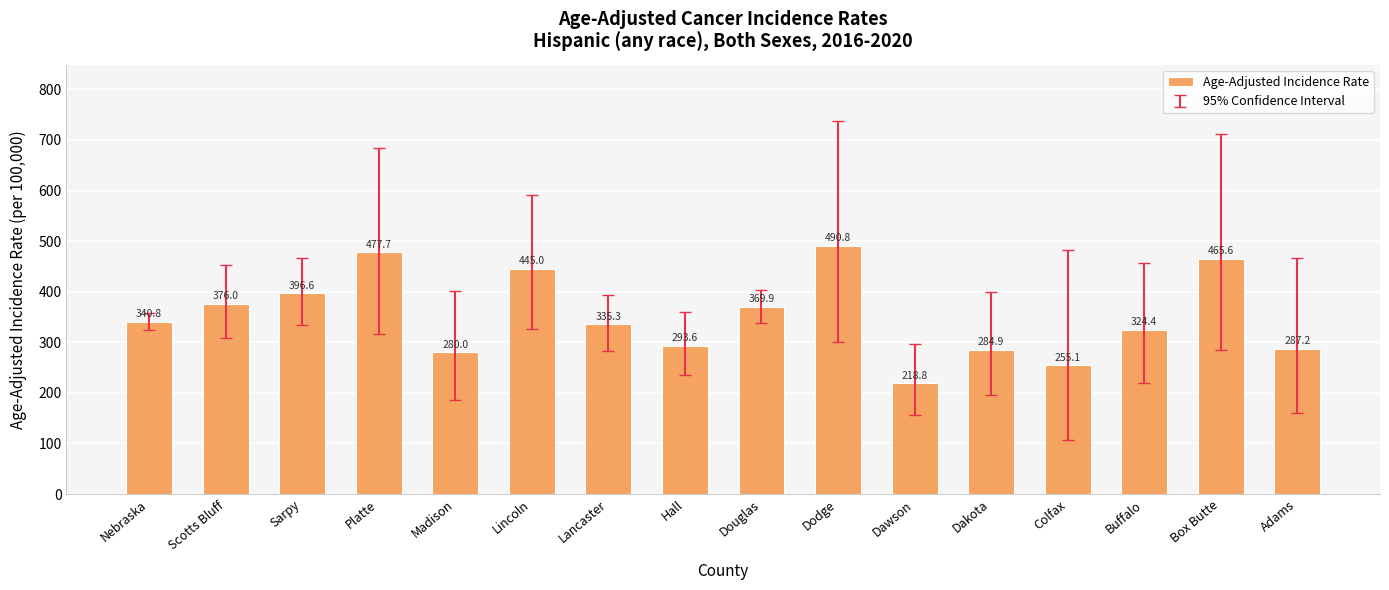

What is the value of the 5th bar from the left?

280.0